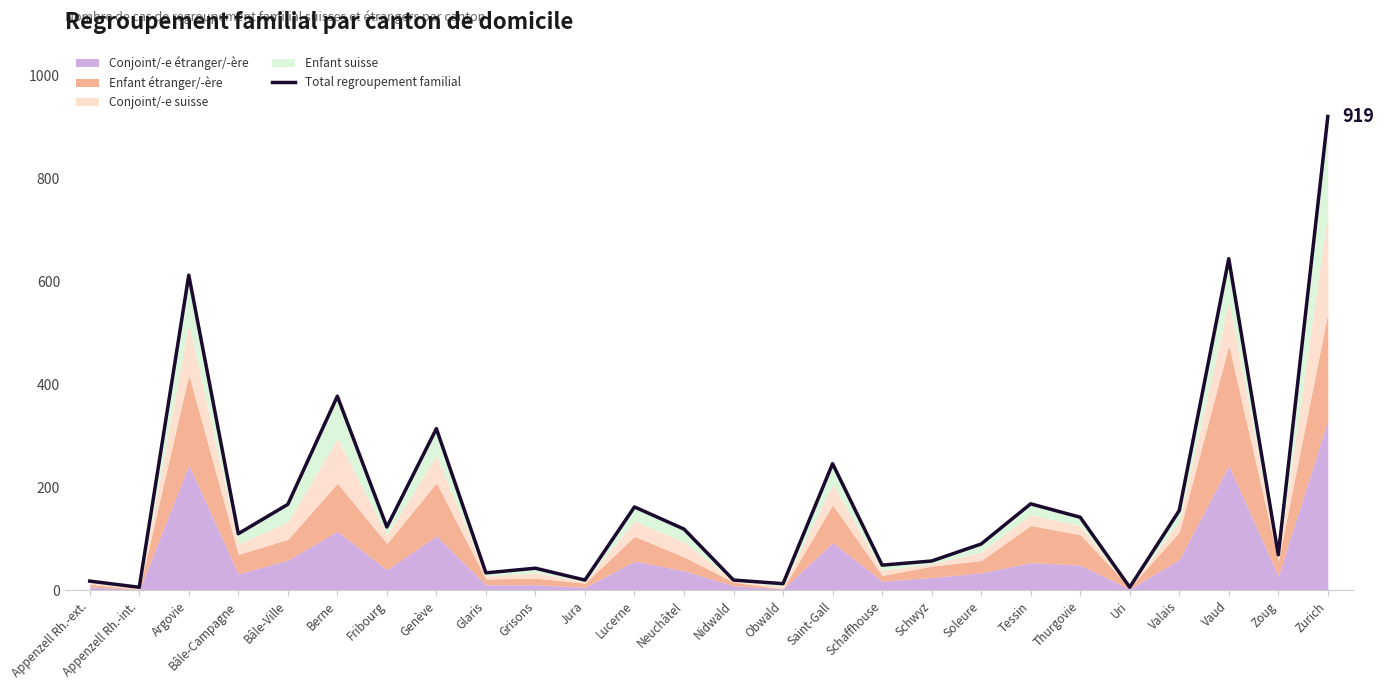

Approximately how many times larger is the value at Jura compared to Neuchâtel?

0.2